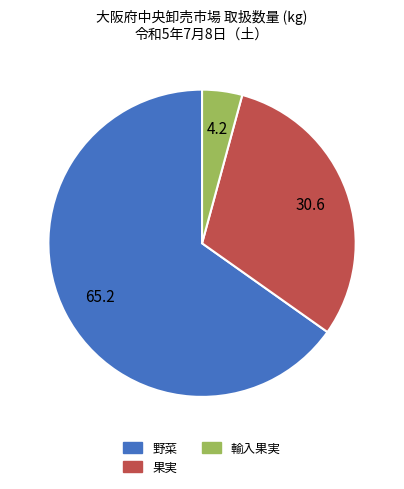

Rank the categories by value from highest to lowest.

野菜, 果実, 輸入果実